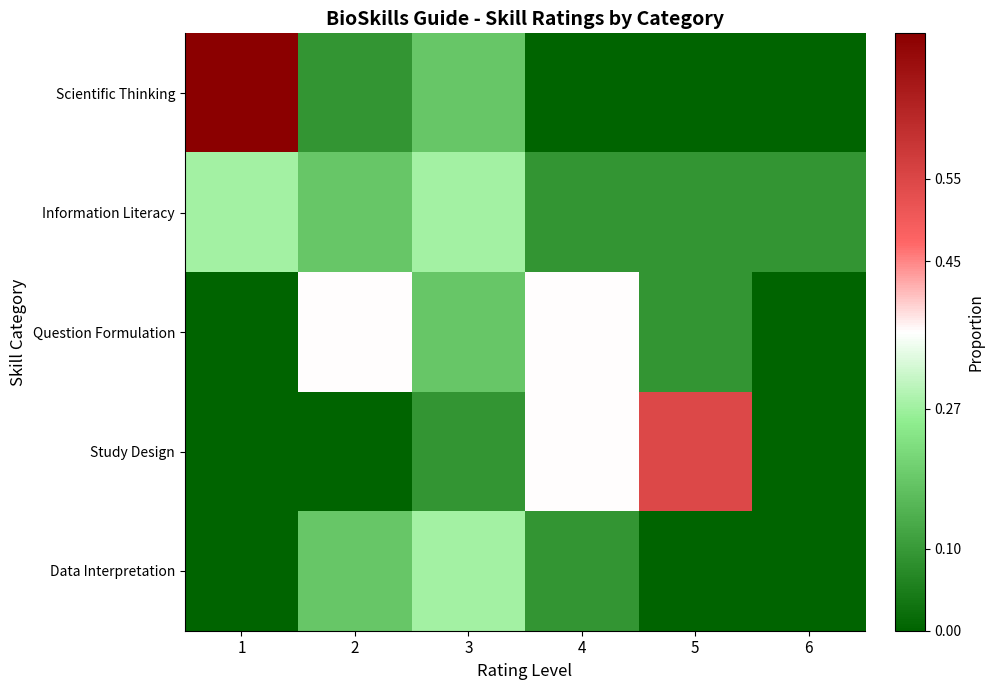

What is the difference between the highest and lowest values at 2?

0.4